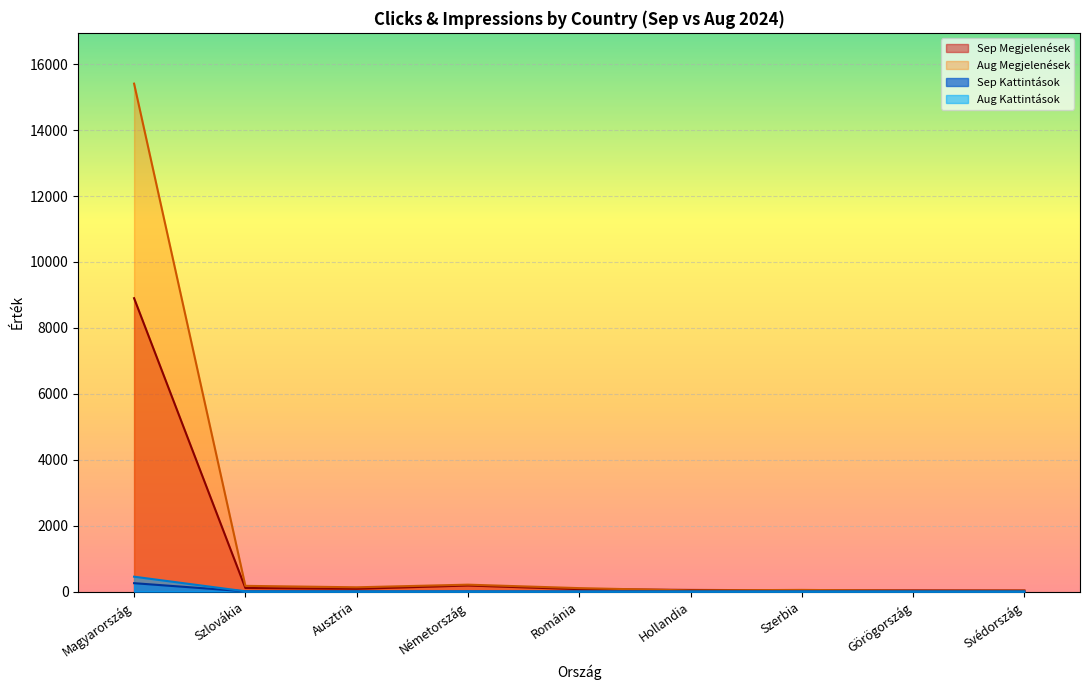

True or false: Sep Megjelenések and Sep Kattintások intersect in this chart.

False